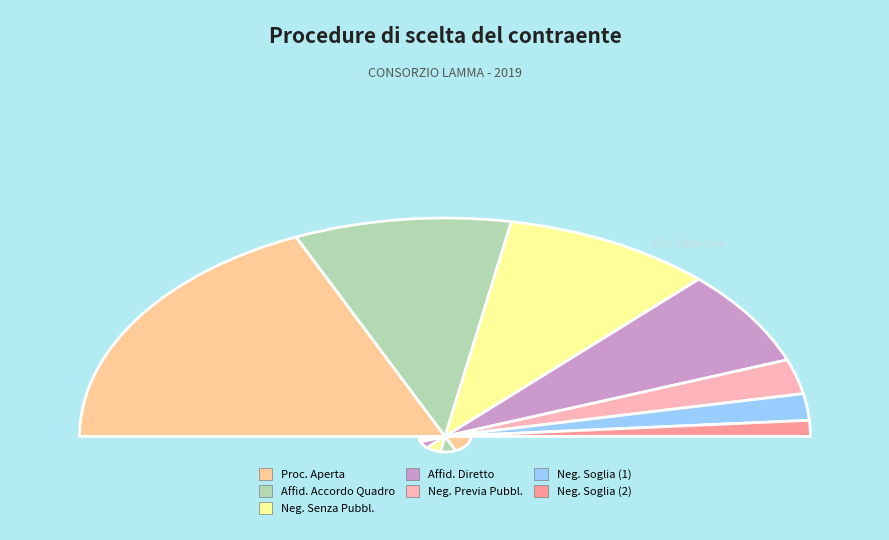

Rank the categories by value from lowest to highest.

PROCEDURA NEGOZIATA PER AFFIDAMENTI SOTTO SOGLIA, PPROCEDURA NEGOZIATA PER AFFIDAMENTI SOTTO SOGLIA, PROCEDURA NEGOZIATA PREVIA PUBBLICAZIONE, AFFIDAMENTO IN ECONOMIA - AFFIDAMENTO DIRETTO, PROCEDURA NEGOZIATA SENZA PREVIA PUBBLICAZIONE, AFFIDAMENTO DIRETTO IN ADESIONE AD ACCORDO QUADRO, PROCEDURA APERTA